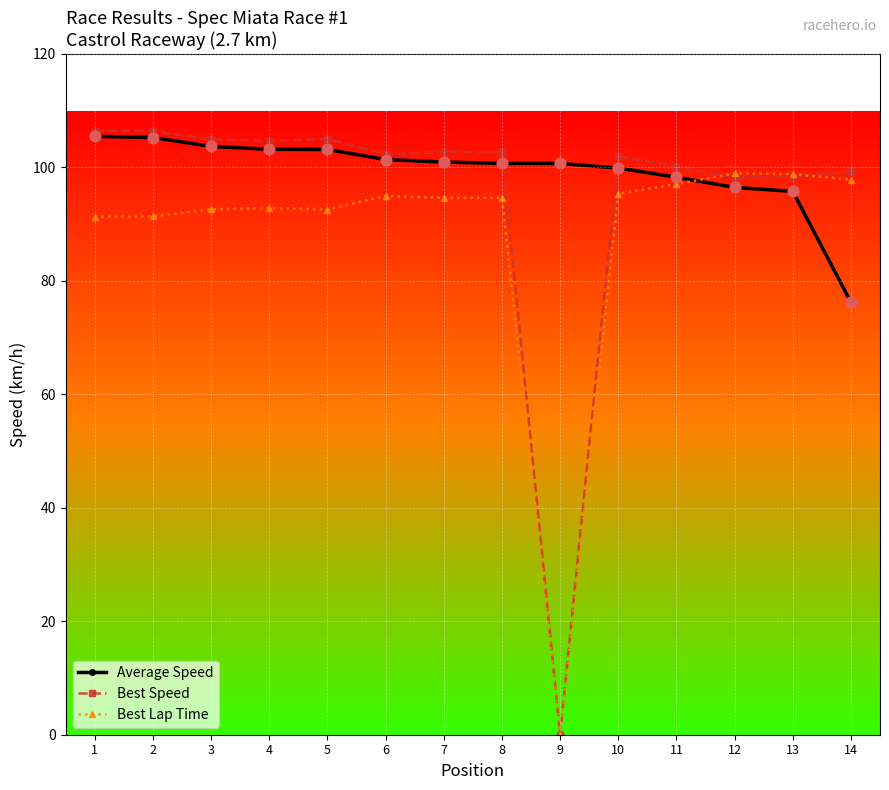

Which series has the largest total across all categories?

Average Speed